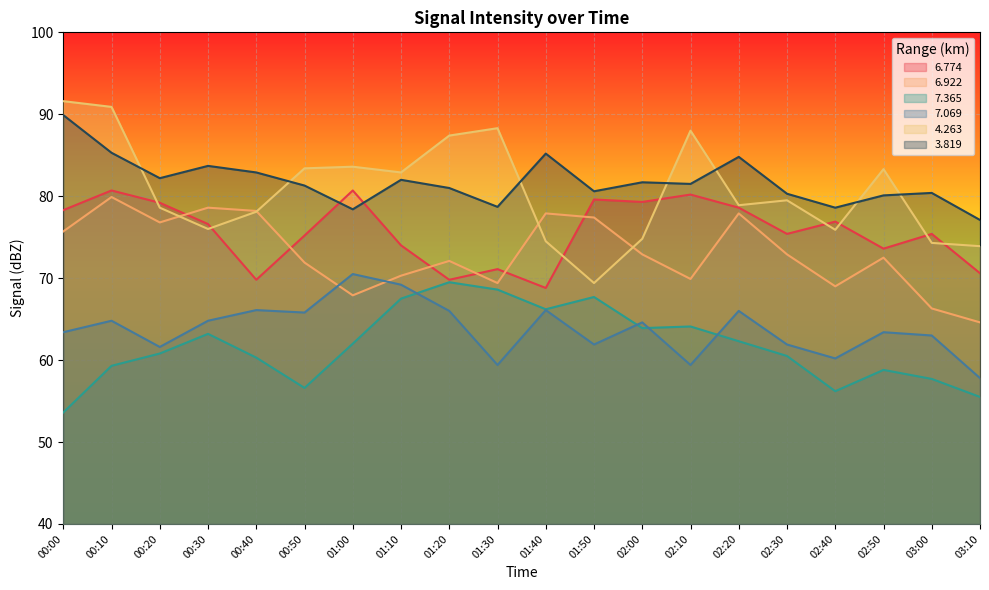

What is the sum of all 7.069 values?

1275.9